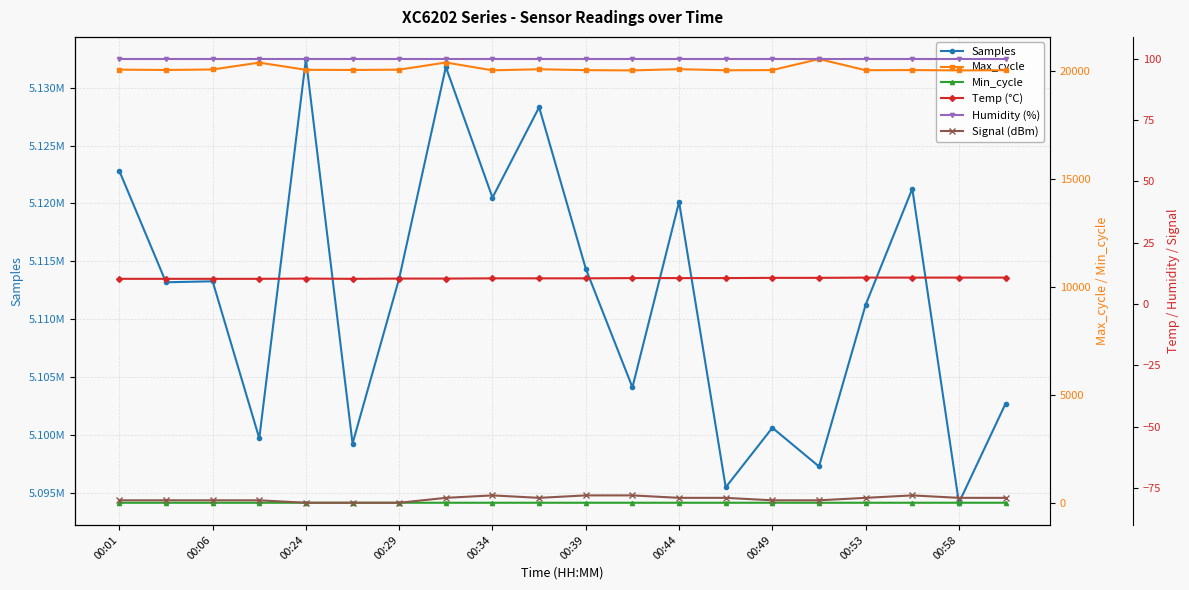

What is the spread (max minus min) of values at 11?

5104192.0